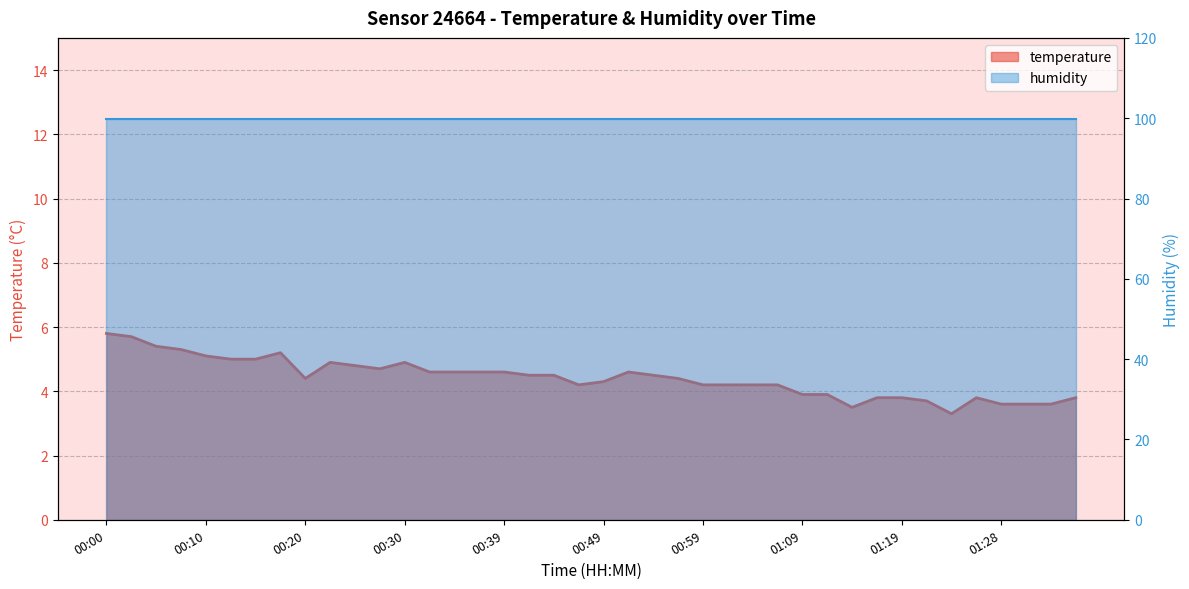

What is the maximum value shown in the chart?

5.8